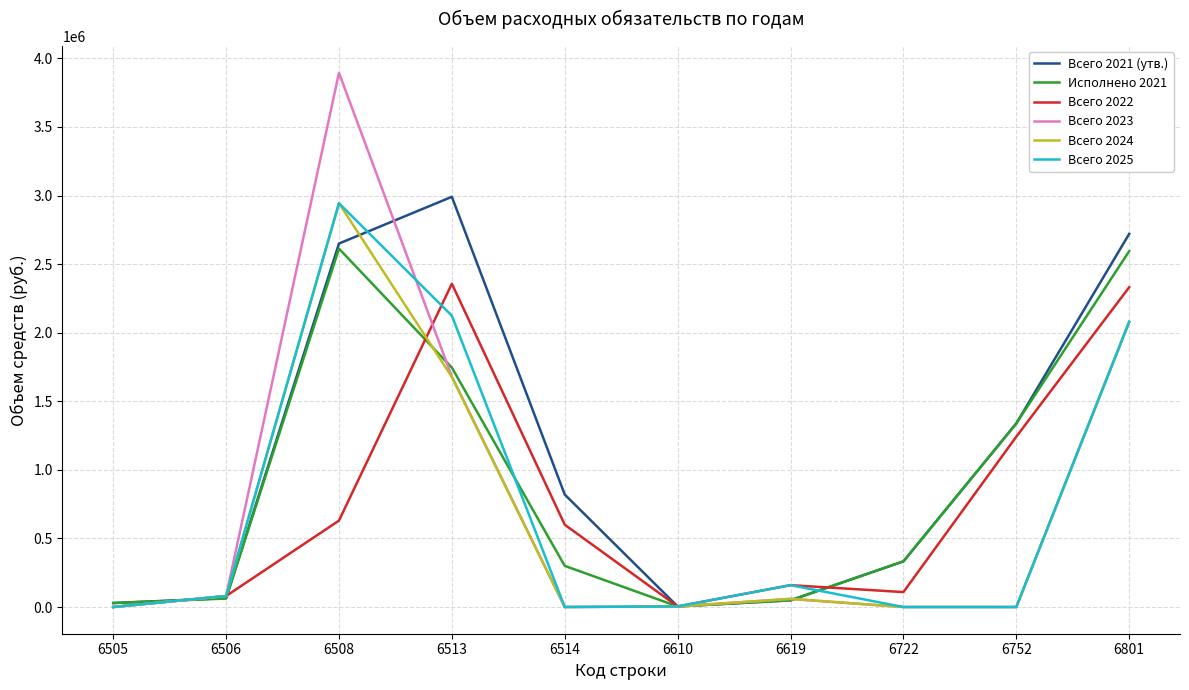

True or false: Исполнено 2021 and Всего 2025 cross at least once.

True